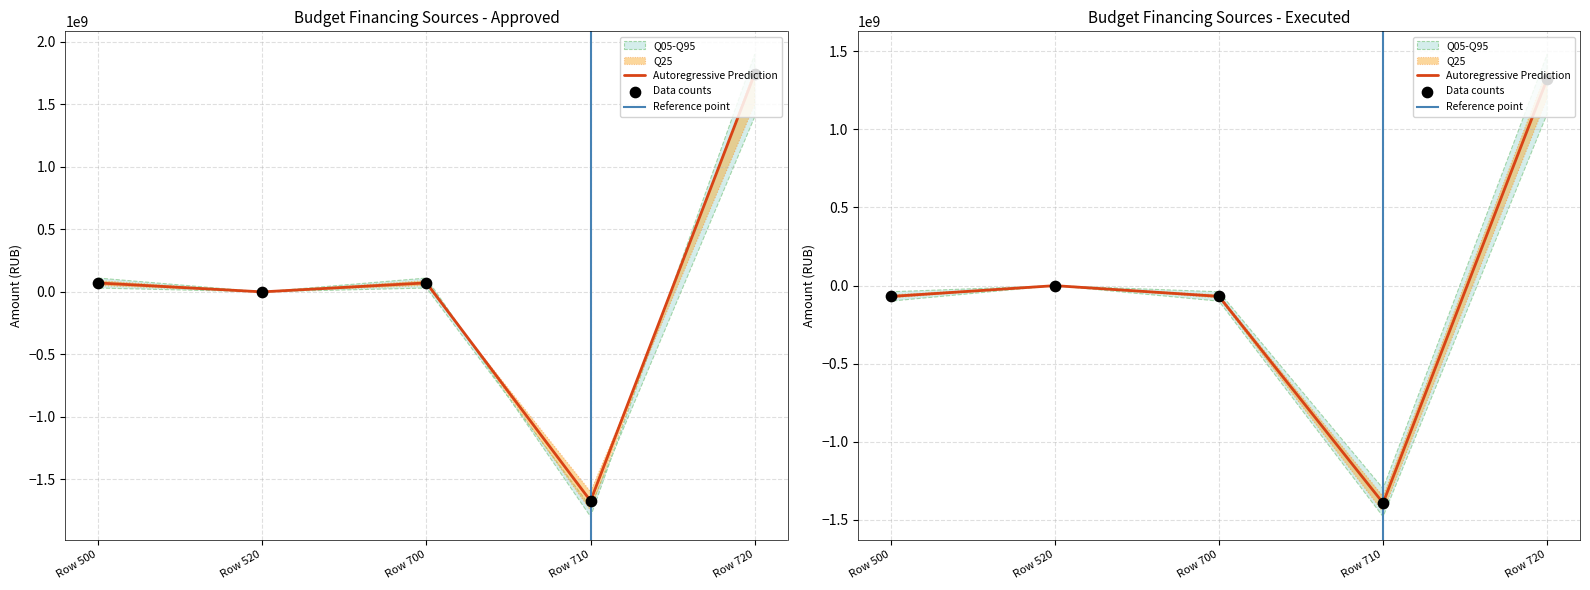

Which series has the widest spread of Y values?

Утвержденные назначения